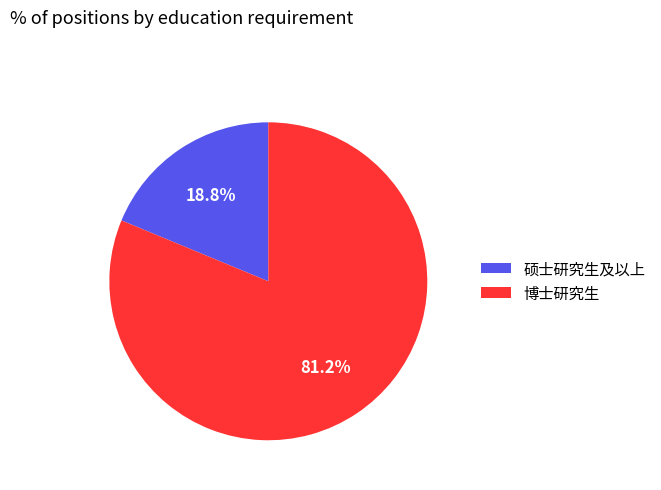

Rank the categories by value from highest to lowest.

博士研究生, 硕士研究生及以上